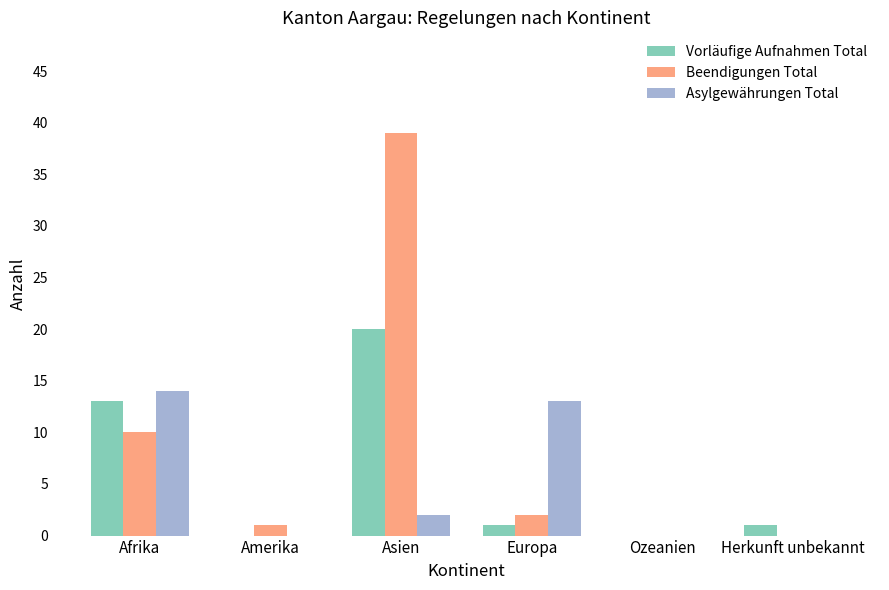

What is the average value of the Vorläufige Aufnahmen Total series?

6